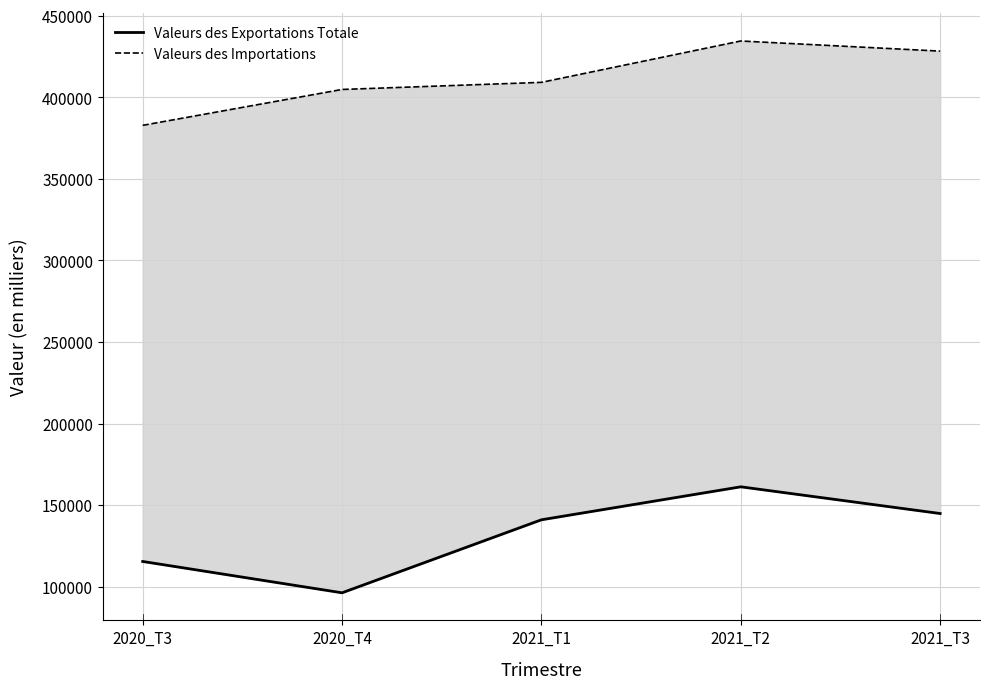

Is it true that Valeurs des Exportations Totale equals 26848.9 at 2020_T4?

False